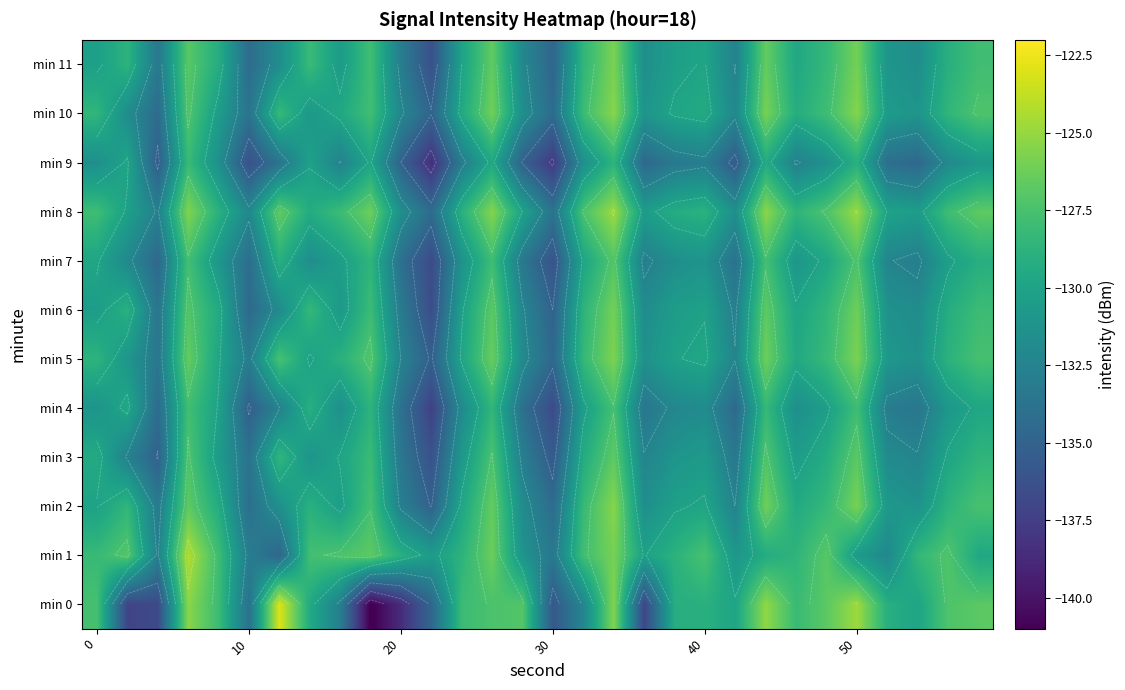

List the series in order of their peak value, highest first.

min 0, min 1, min 8, min 2, min 10, min 5, min 11, min 6, min 3, min 7, min 4, min 9